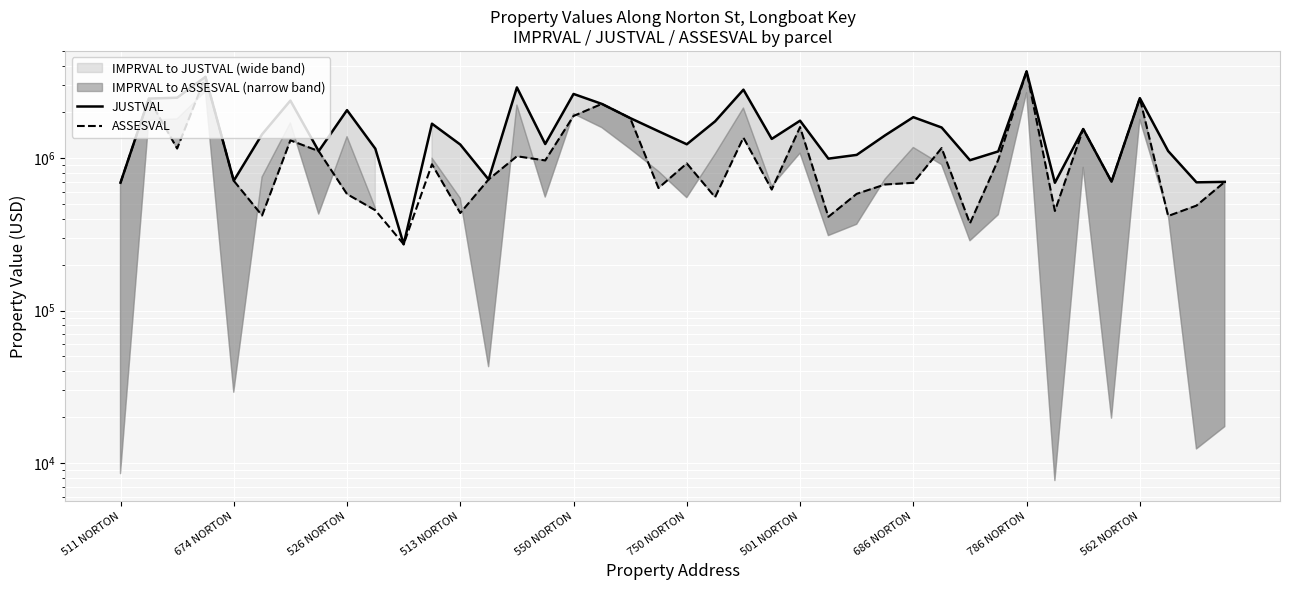

True or false: ASSESVAL and JUSTVAL cross at least once.

False